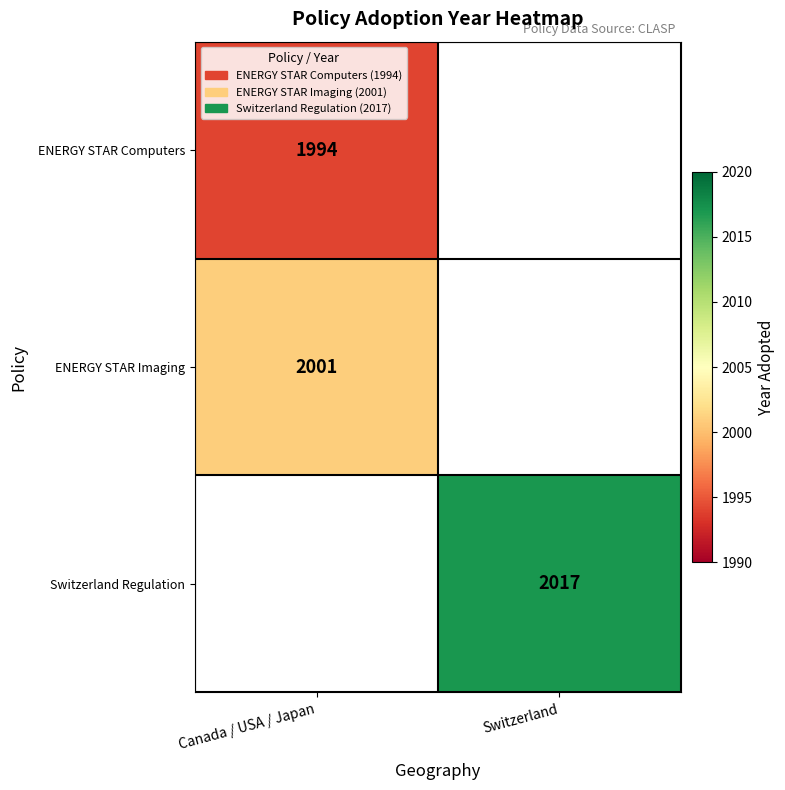

Is it true that ENERGY STAR Imaging equals 2001.0 at Canada / USA / Japan?

True